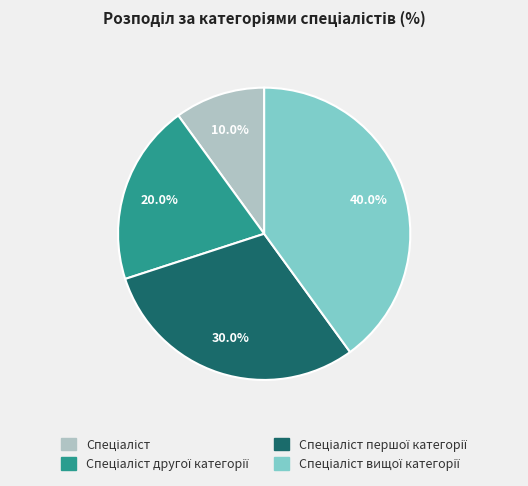

Is there a majority slice in this chart?

No